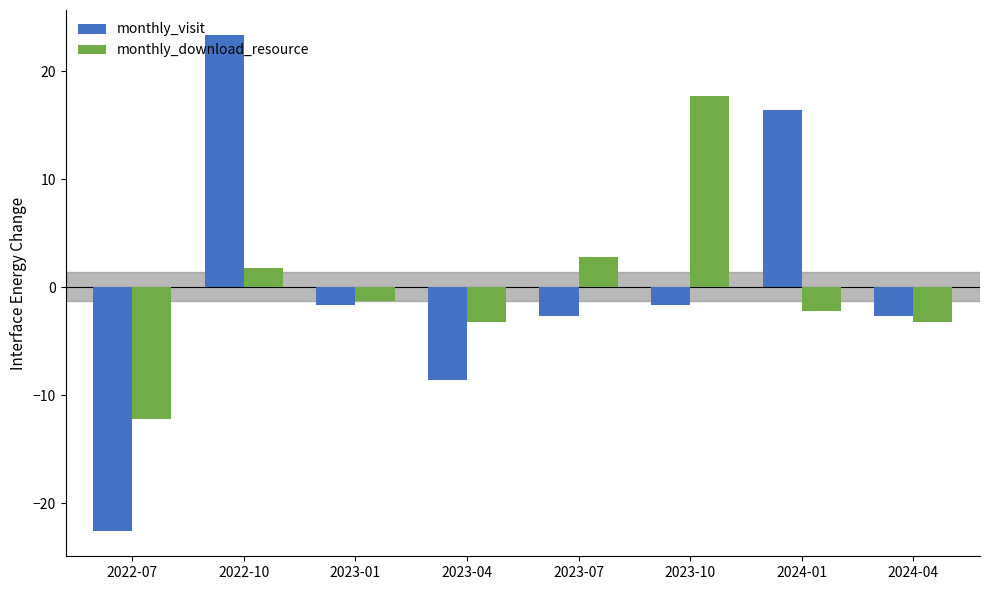

At how many categories does at least one series exceed 9?

3